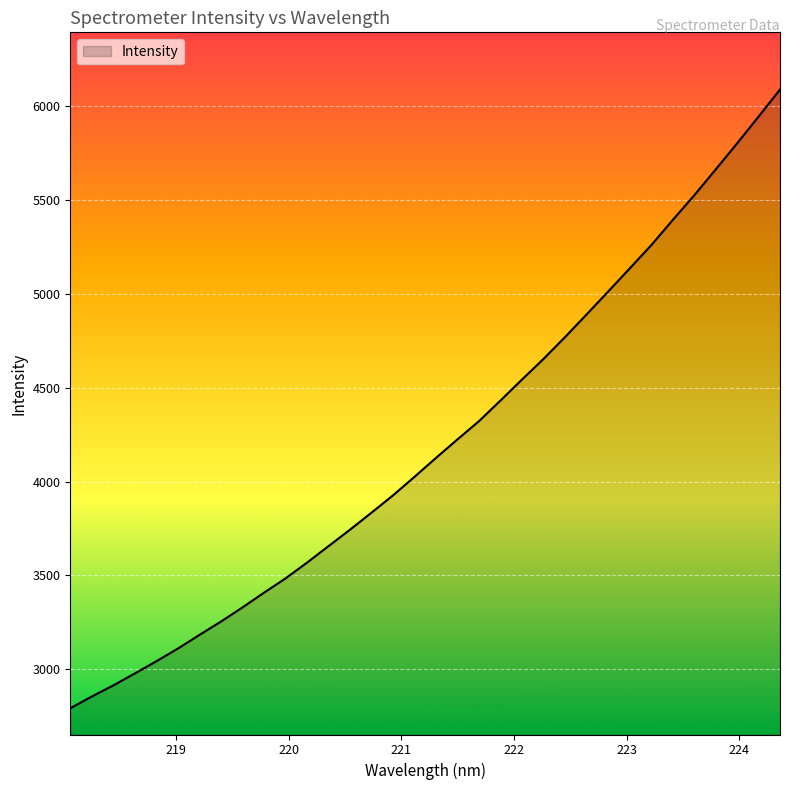

What is the maximum value shown in the chart?

6085.7